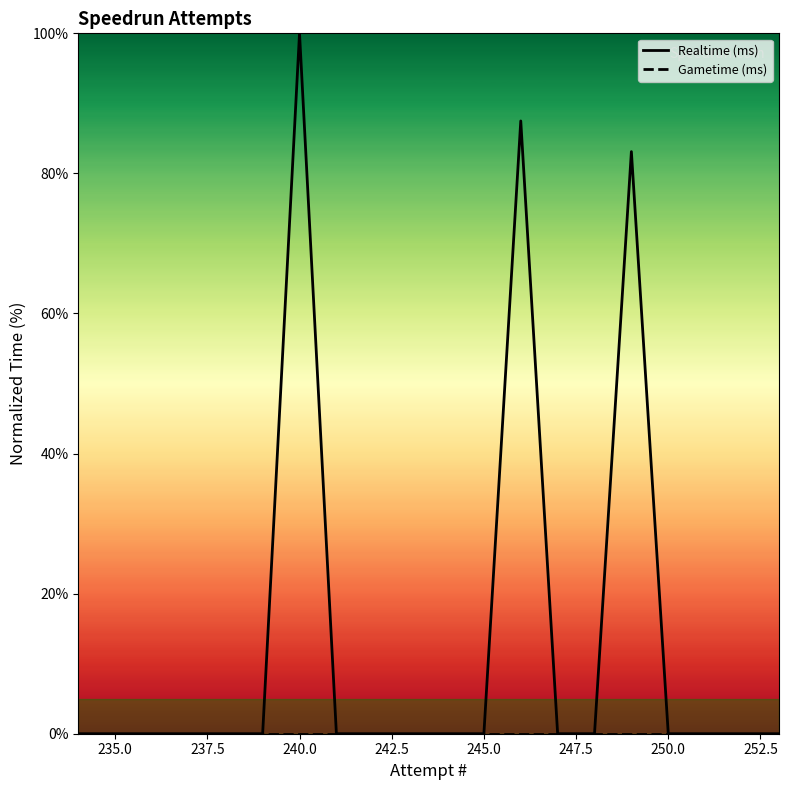

True or false: Gametime (ms) and Realtime (ms) cross at least once.

False